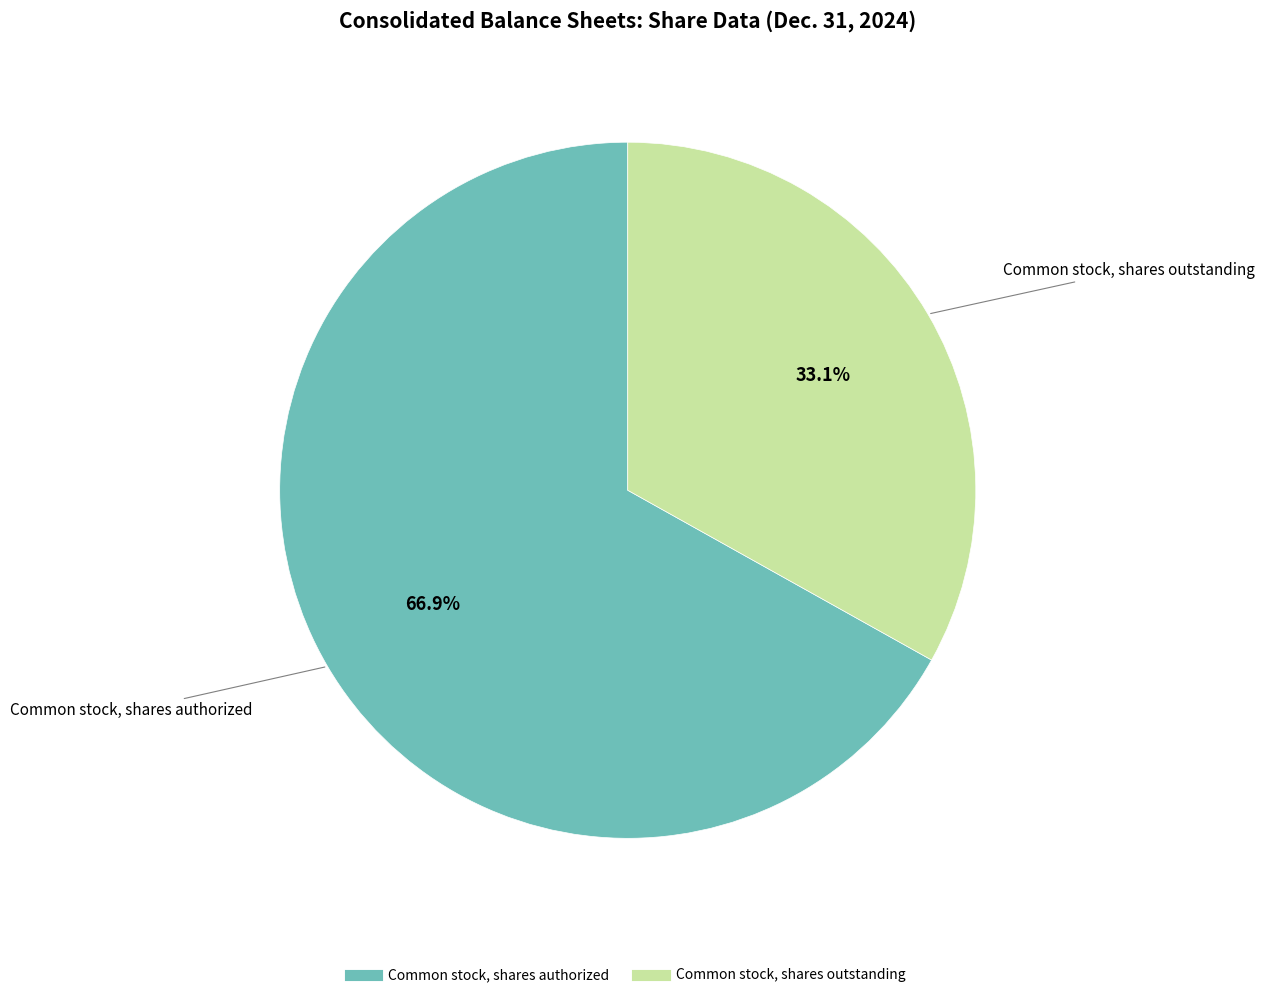

Is the sum of Common stock, shares outstanding and Common stock, shares authorized greater than half?

Yes